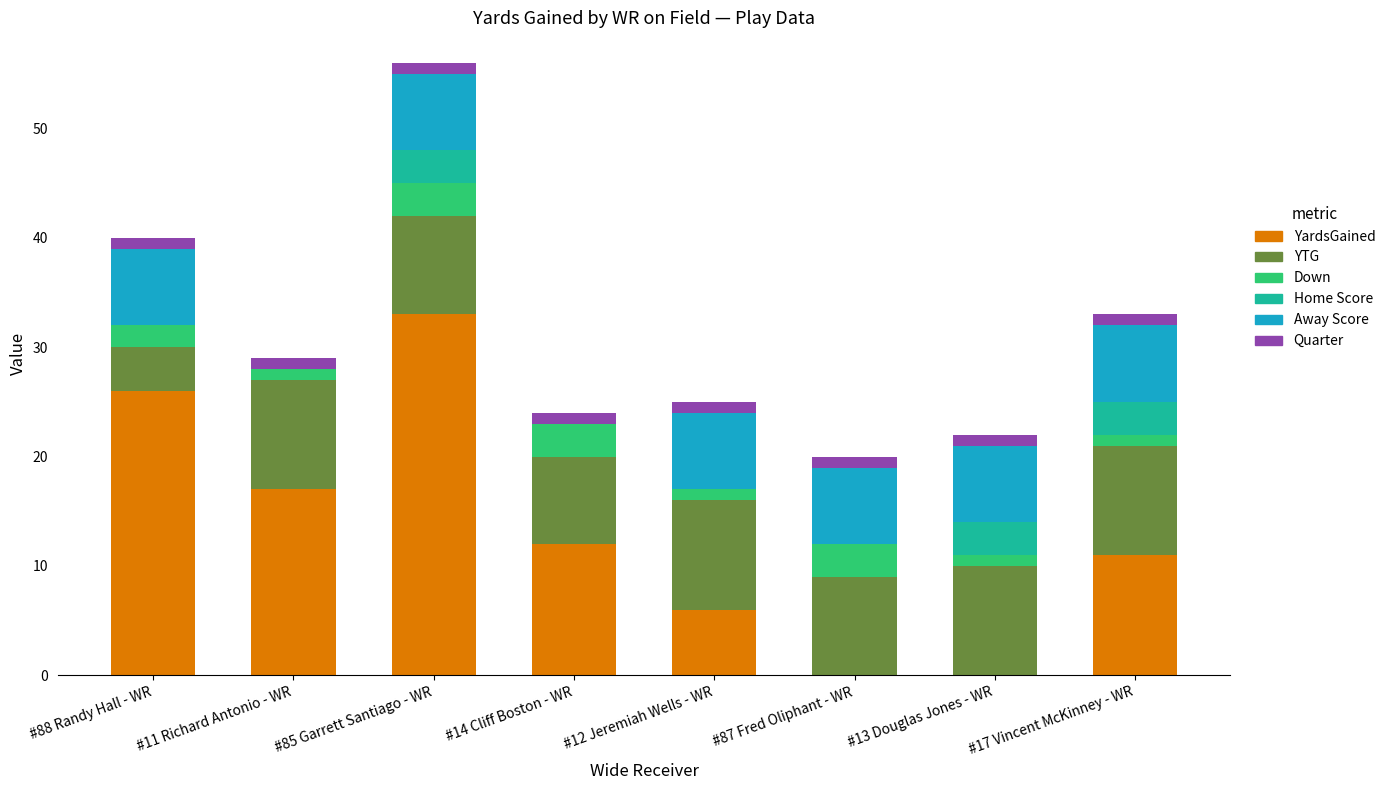

Is it true that YardsGained equals 17 at #11 Richard Antonio - WR?

True